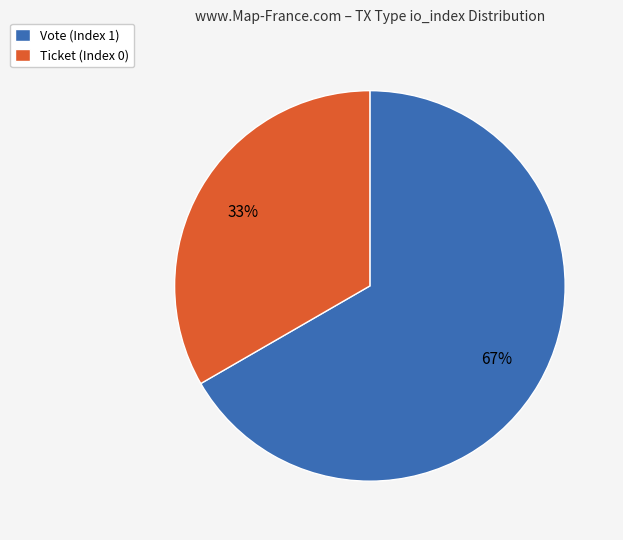

Rank the categories by value from highest to lowest.

Vote (Index 1), Ticket (Index 0)